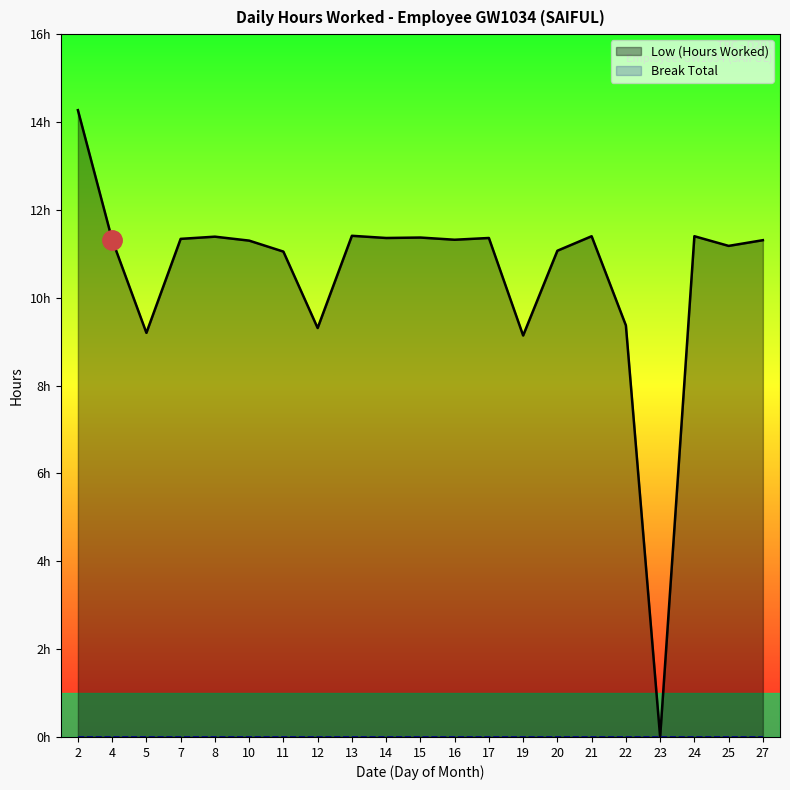

How many series are shown in this chart?

2